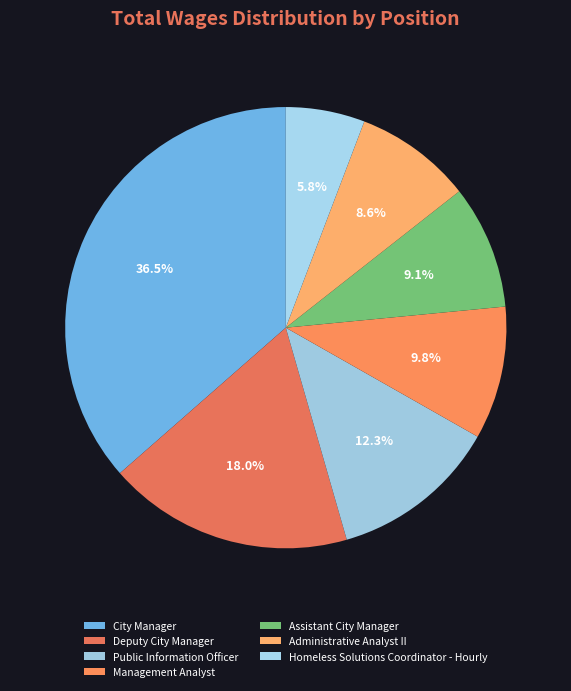

To the nearest percent, what is the difference between the Assistant City Manager and Management Analyst slice percentages?

1%